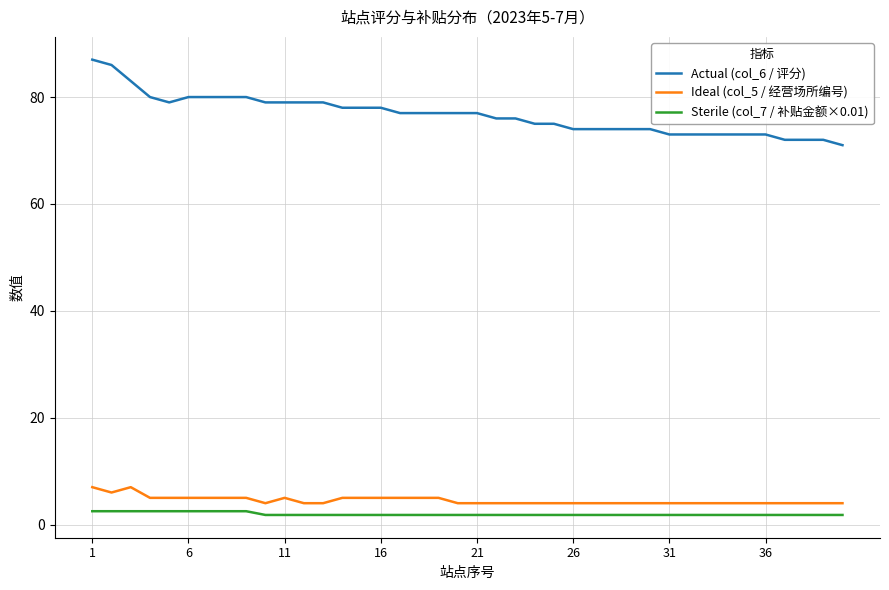

Which series has the largest range (max minus min)?

Actual (col_6 / 评分)